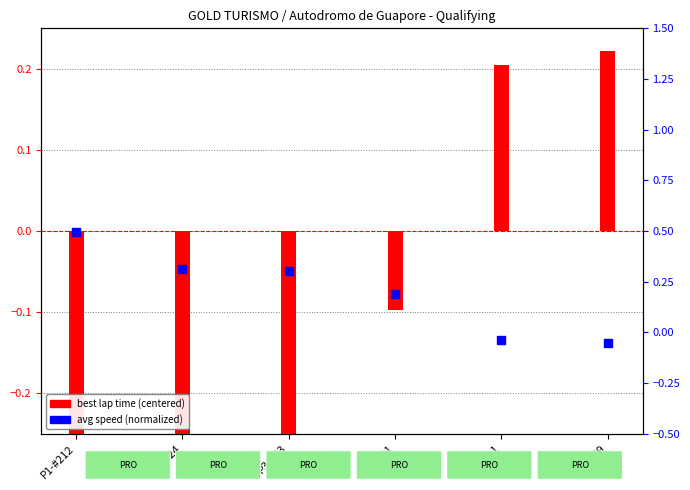

At which category is the sum across all series the highest?

P6-#69